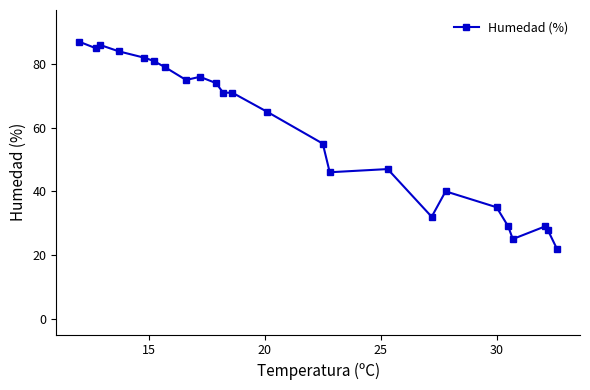

What is the greatest value displayed?

87